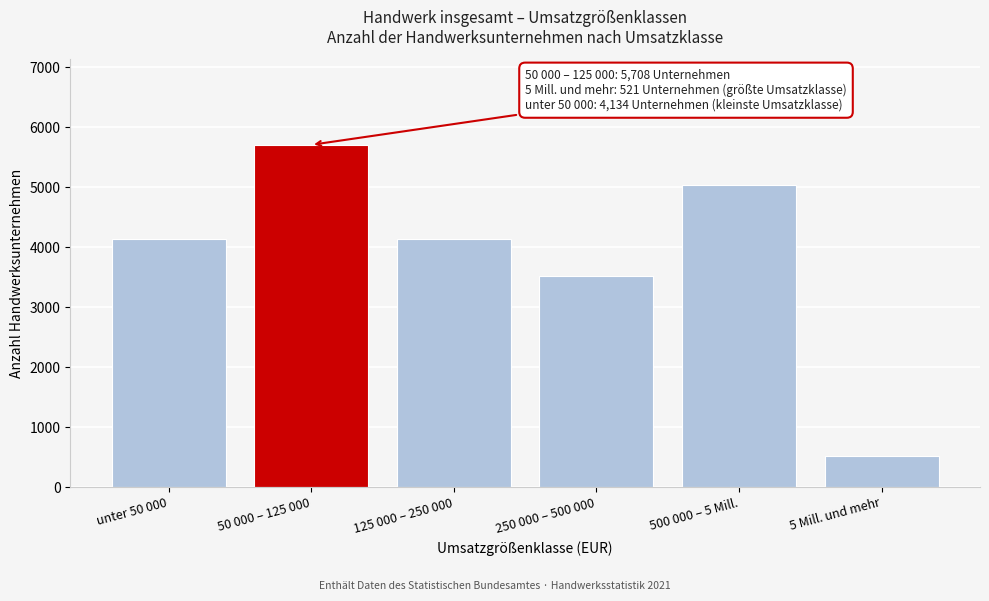

Reading right to left, list all the values displayed in this chart.

5 Mill. und mehr=521	500 000 – 5 Mill.=5040	250 000 – 500 000=3519	125 000 – 250 000=4134	50 000 – 125 000=5708	unter 50 000=4134